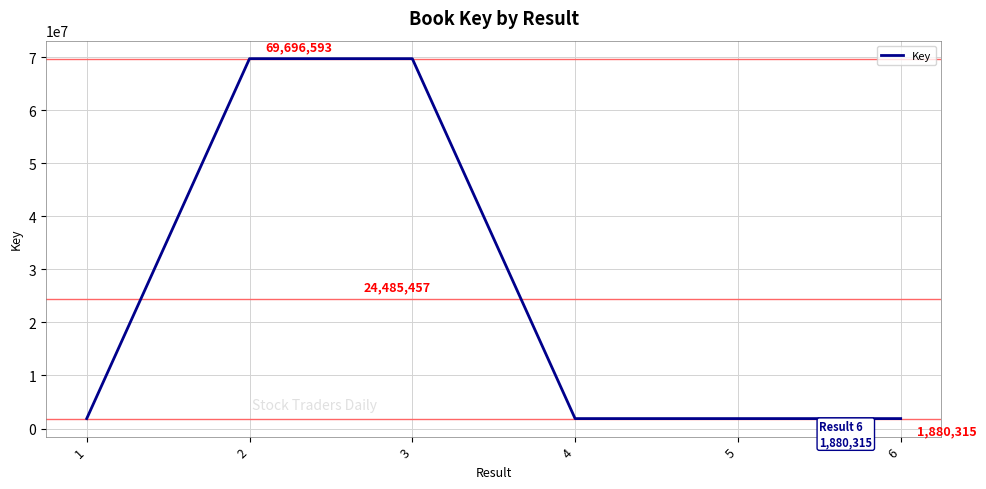

Which label corresponds to the largest value in the chart?

2